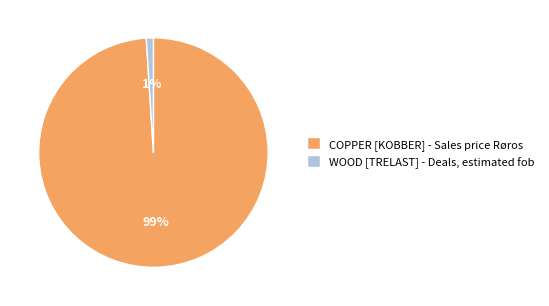

To the nearest percent, what is the combined percentage of WOOD [TRELAST] - Deals, estimated fob and COPPER [KOBBER] - Sales price Røros?

100%